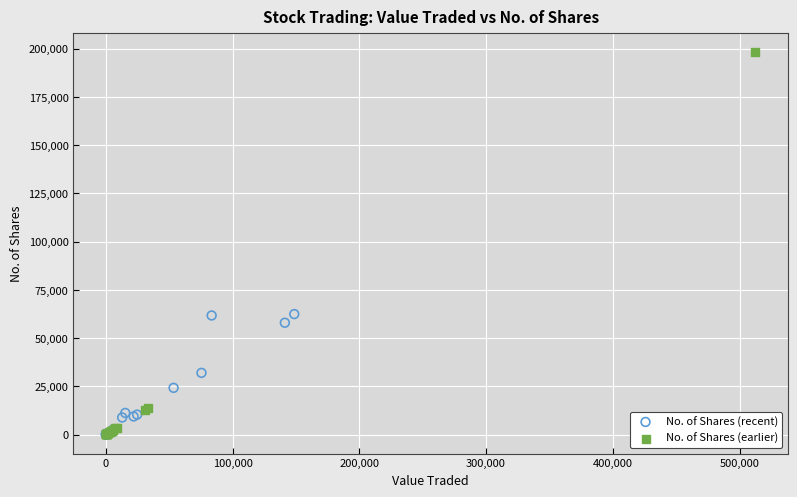

What are all the series names shown in the legend?

No. of Shares (recent), No. of Shares (earlier)